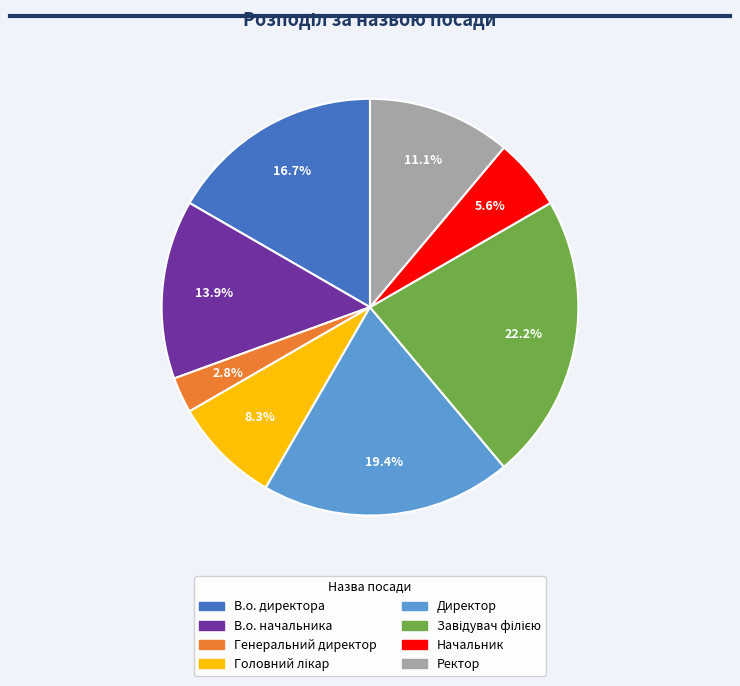

What portion of the pie excludes В.о. начальника?

86.1%